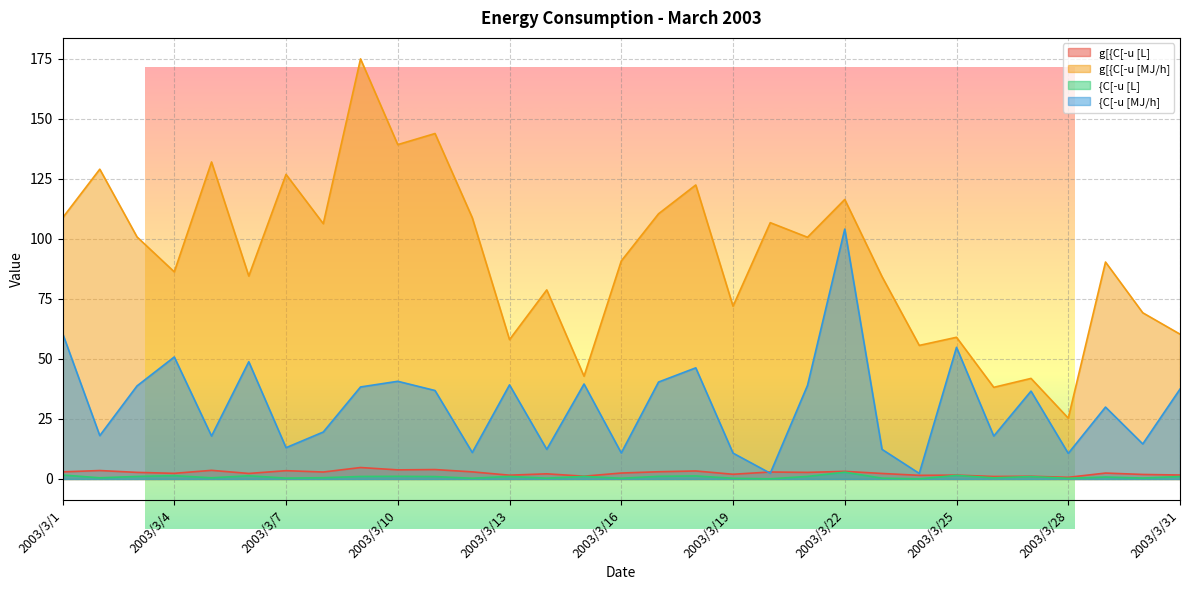

How many lines are shown in the chart?

4